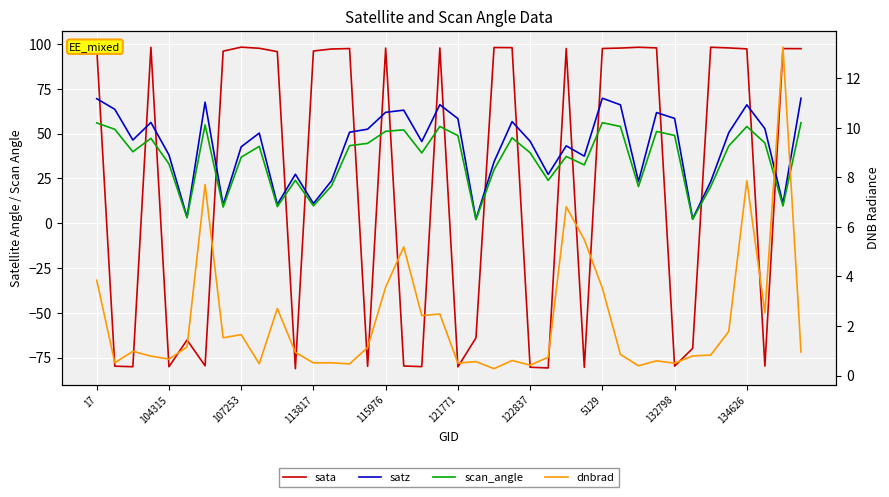

Which series has the largest total across all categories?

satz